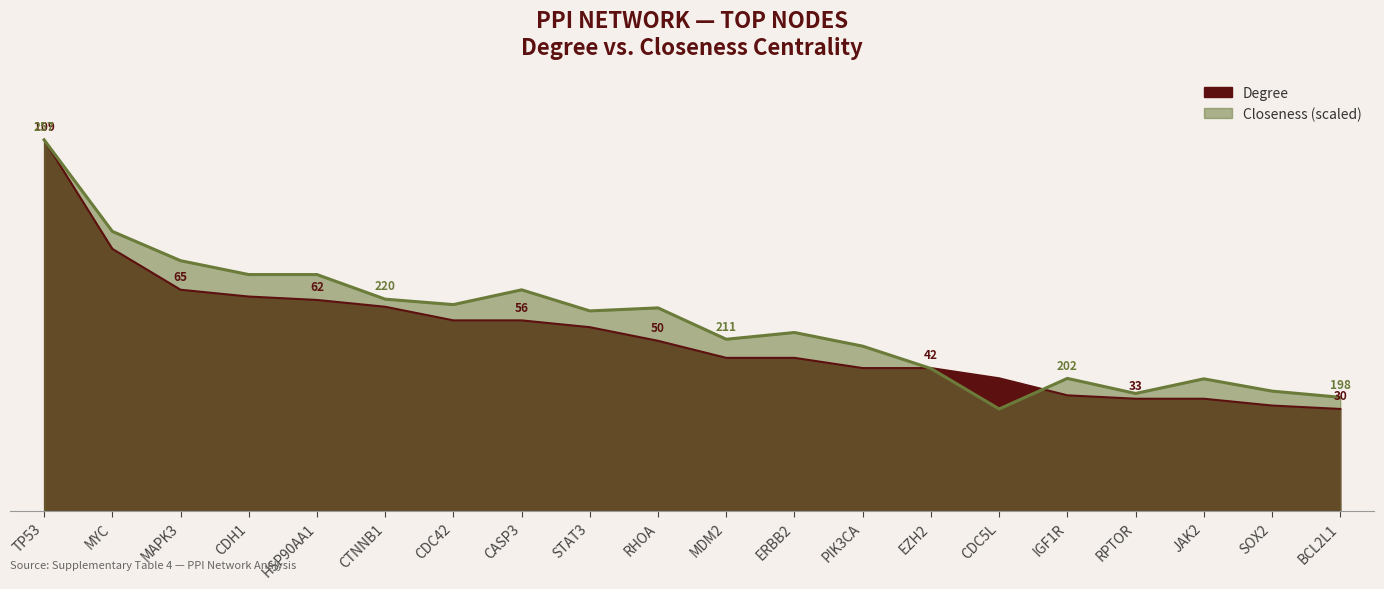

List the labels in order of Degree value, smallest first.

BCL2L1, SOX2, RPTOR, JAK2, IGF1R, CDC5L, PIK3CA, EZH2, MDM2, ERBB2, RHOA, STAT3, CDC42, CASP3, CTNNB1, HSP90AA1, CDH1, MAPK3, MYC, TP53